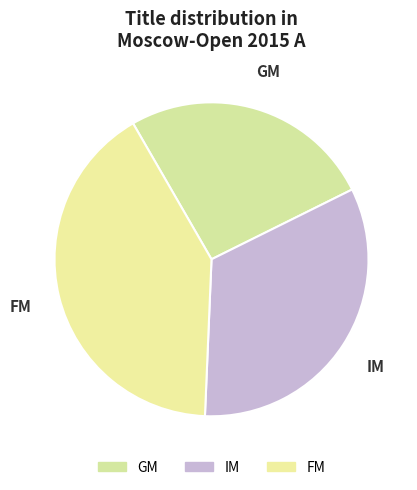

Is FM the majority of the pie?

No